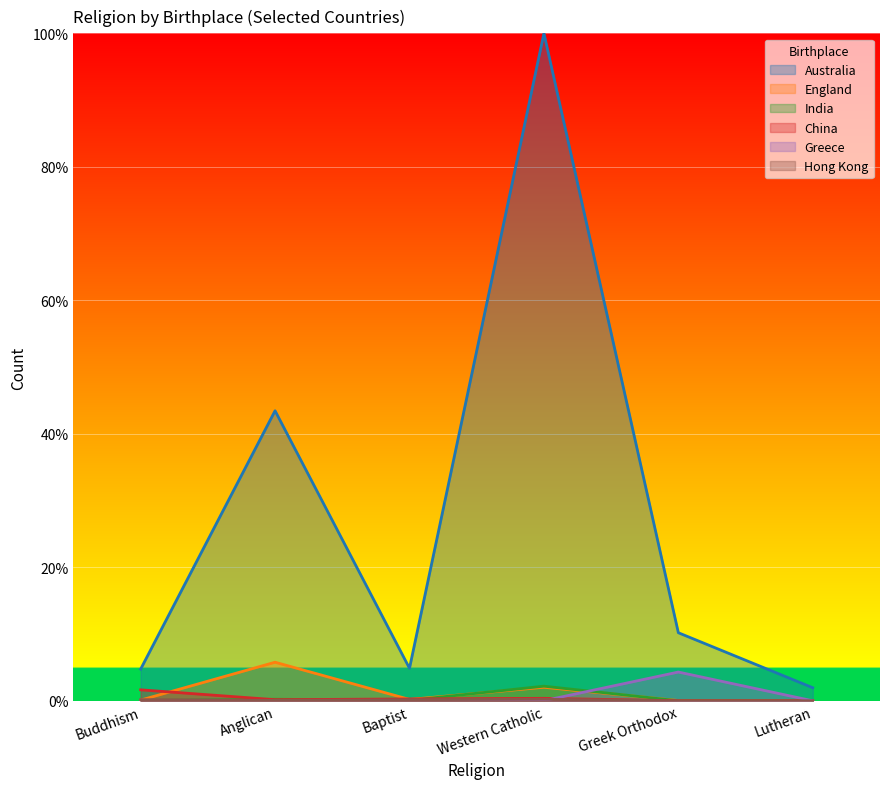

How many series are shown in this chart?

6